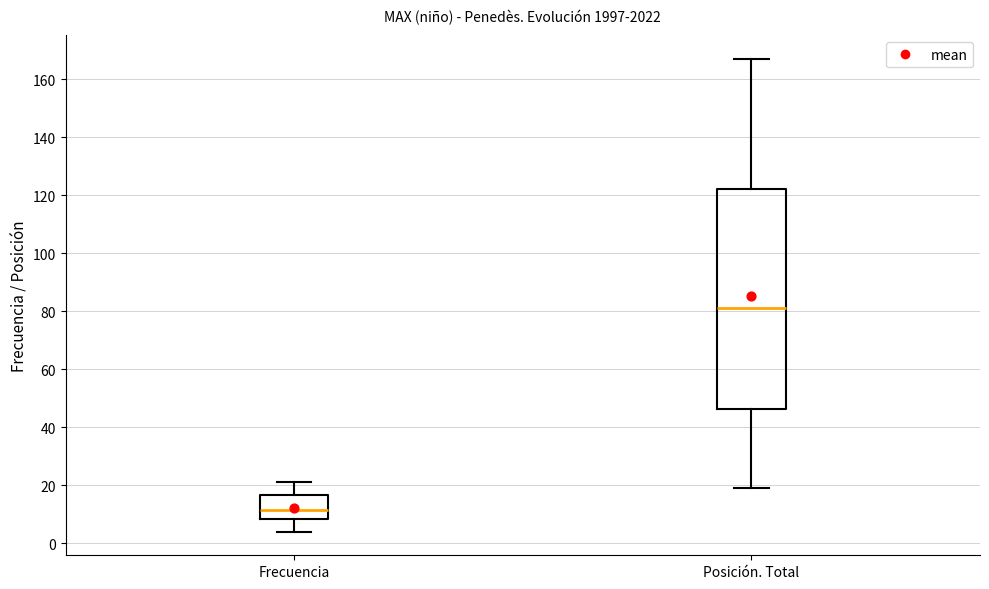

Which box has the highest median line?

Posición. Total